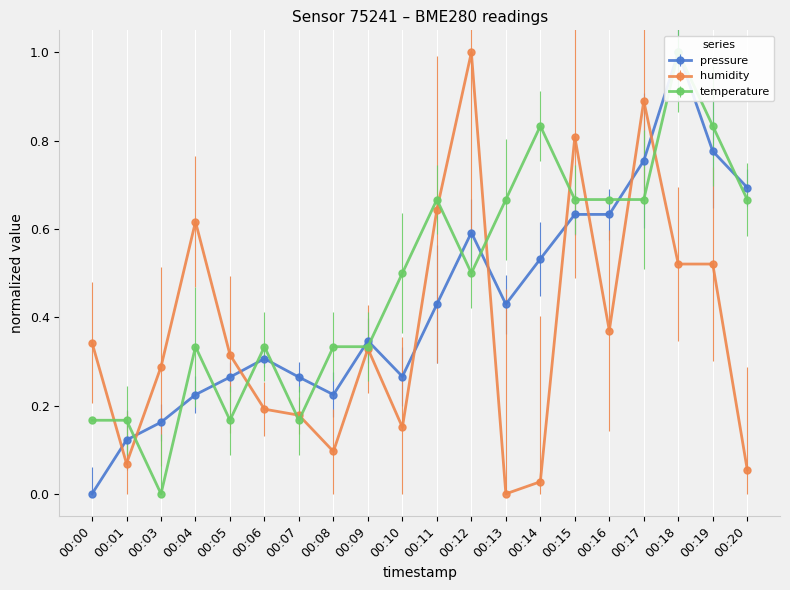

Is it true that temperature equals 0.2 at 00:07?

True